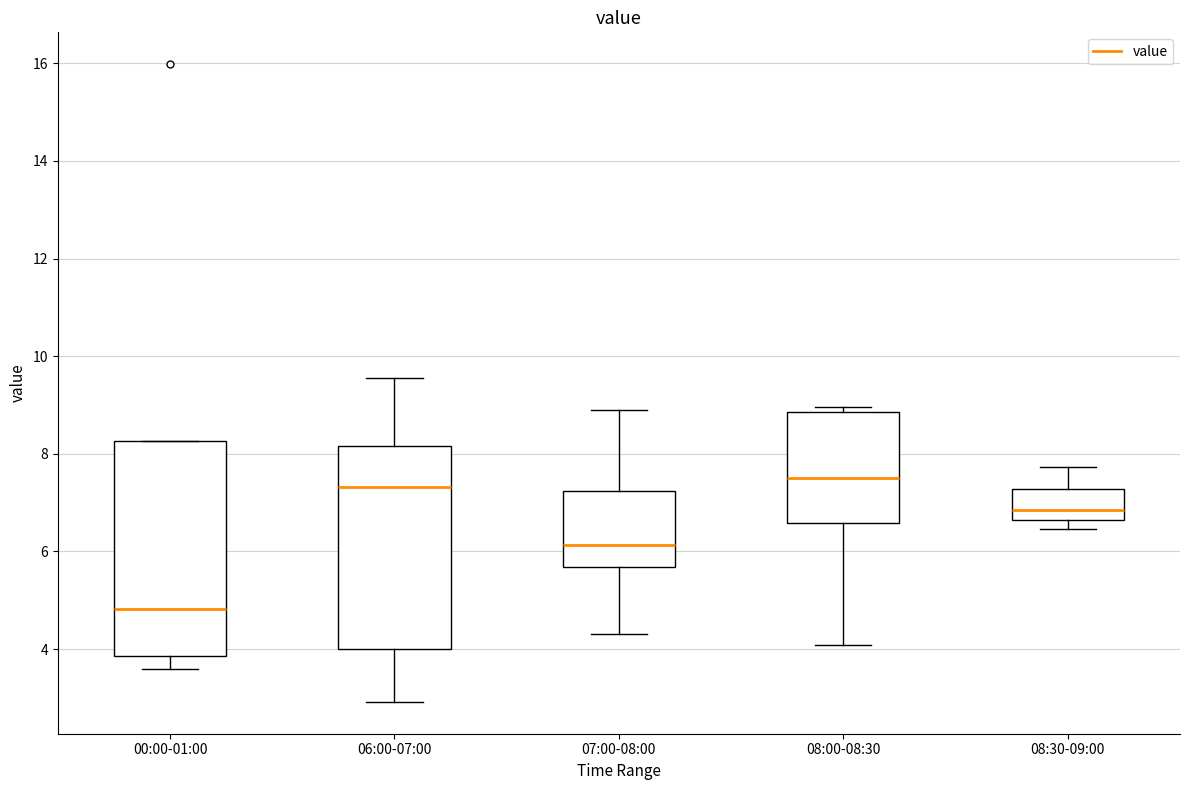

Which box's median line is the lowest?

00:00-01:00